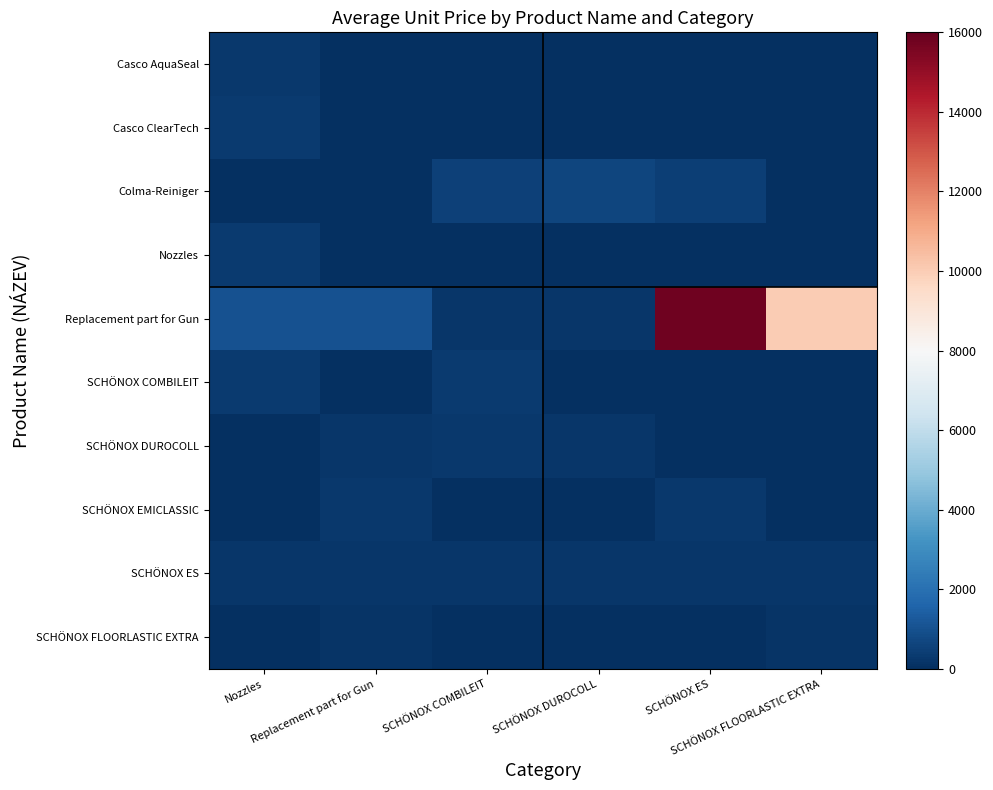

Count the number of data series in this chart.

10